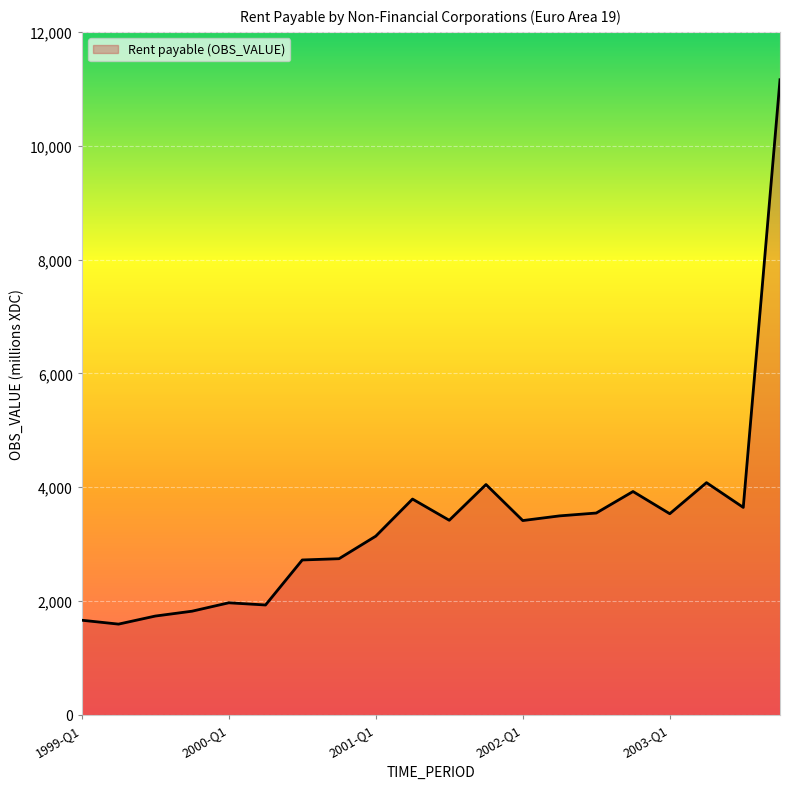

What is the greatest value displayed?

11158.4